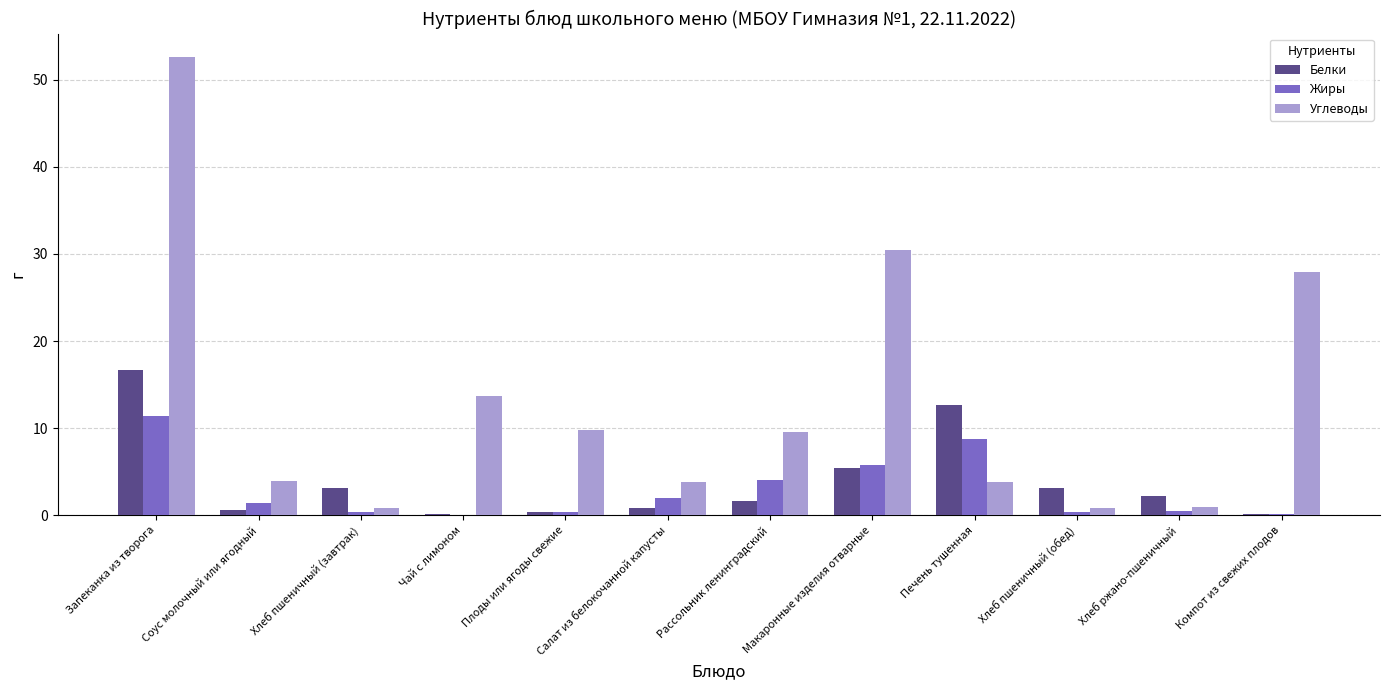

What is the approximate value of Жиры at Макаронные изделия отварные?

5.8